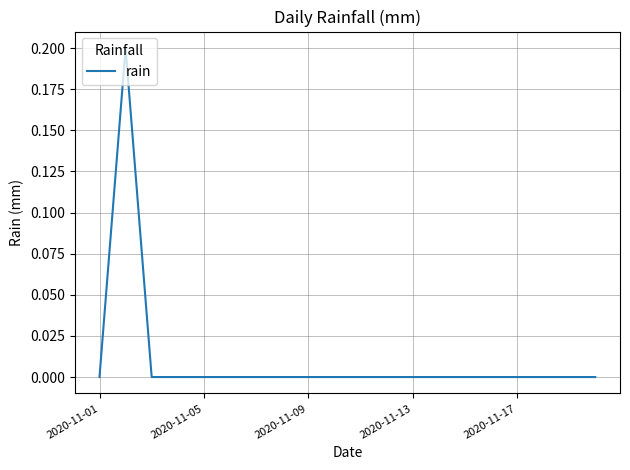

Does the chart have visible grid lines?

Yes